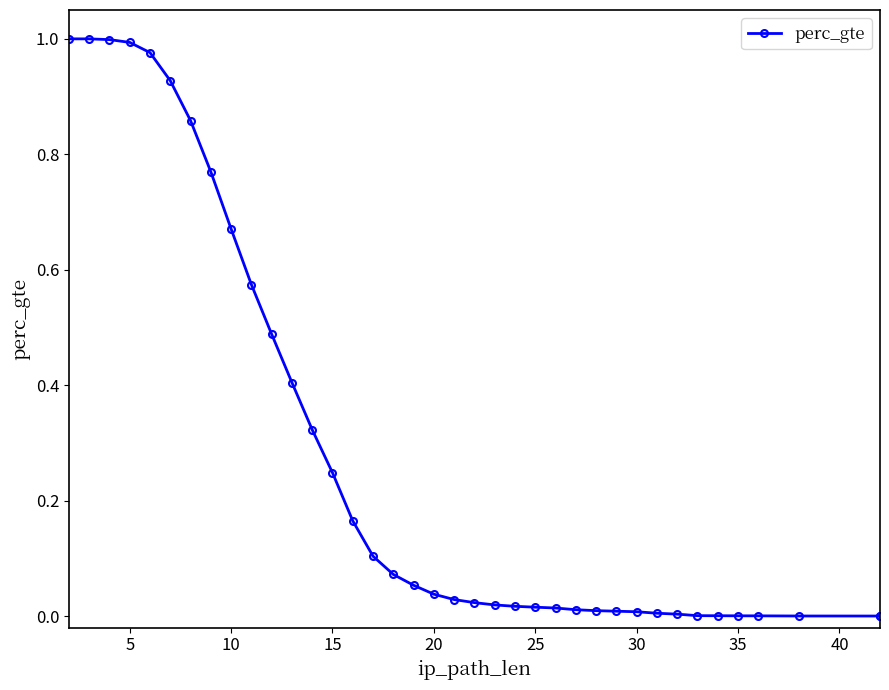

True or false: the data has more than 2 interior local peaks.

False